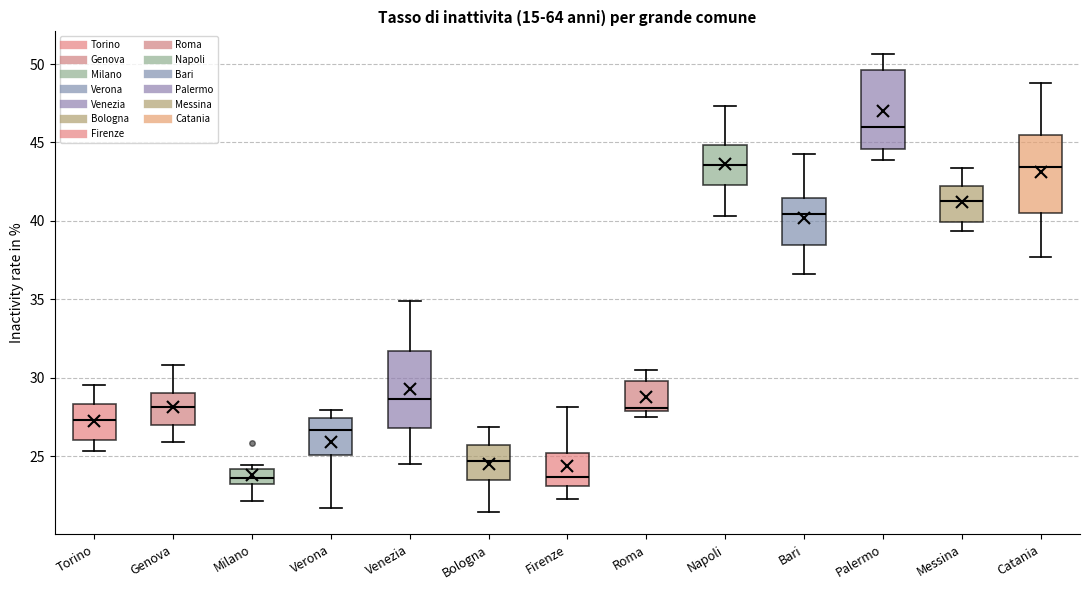

Where does the upper whisker of the box for Napoli end on the y-axis? The values are not printed on the chart, so give them approximately, as read against the axis.

47.5